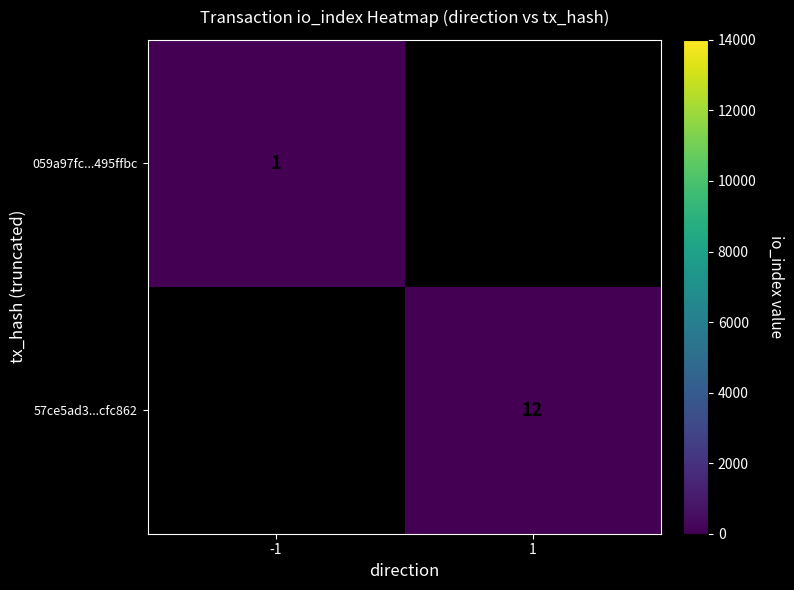

True or false: 059a97fc...495ffbc has a value of 1 at -1.

True